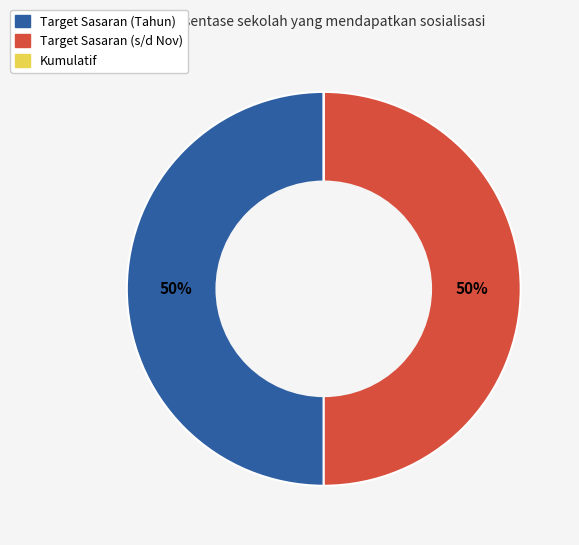

Is it true that Target Sasaran (s/d Nov) is 50% of the pie?

True